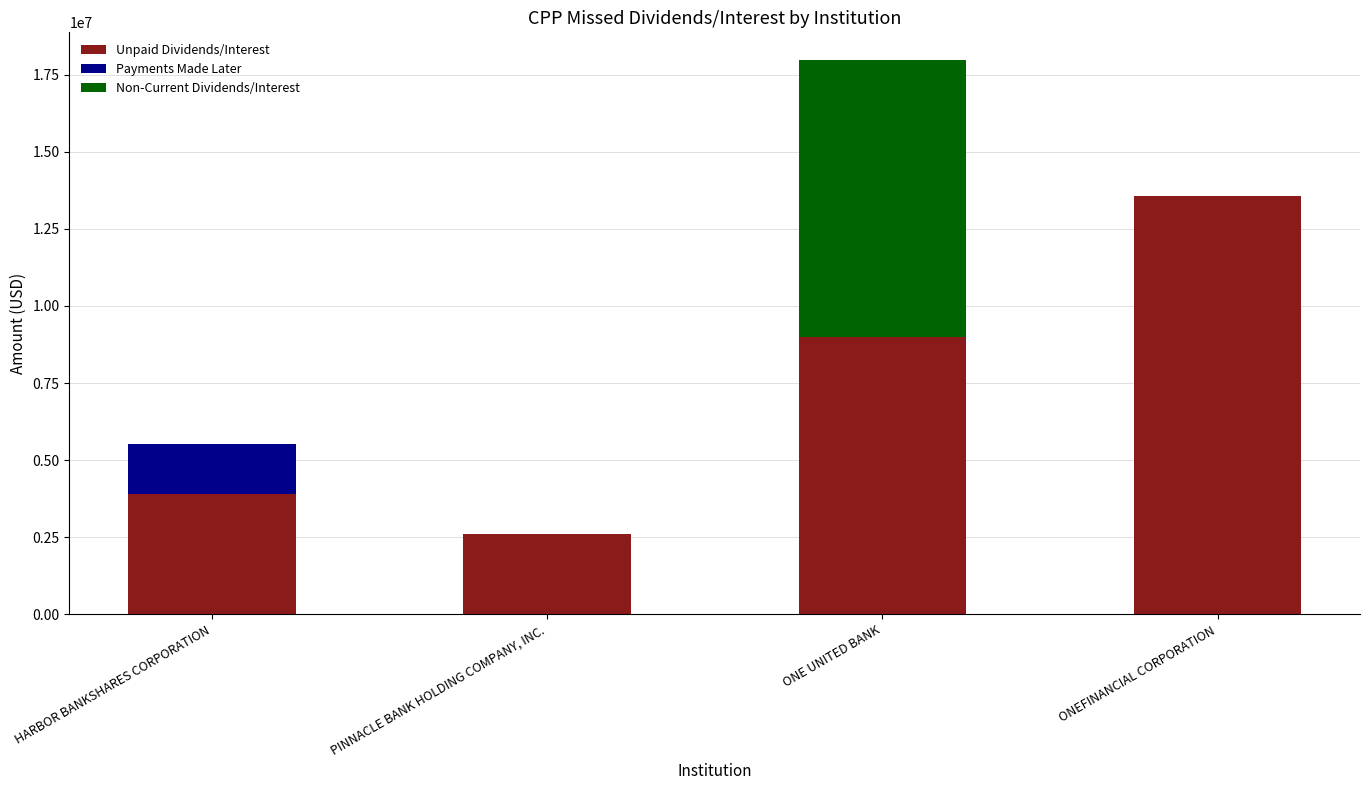

Are the bars horizontal?

No